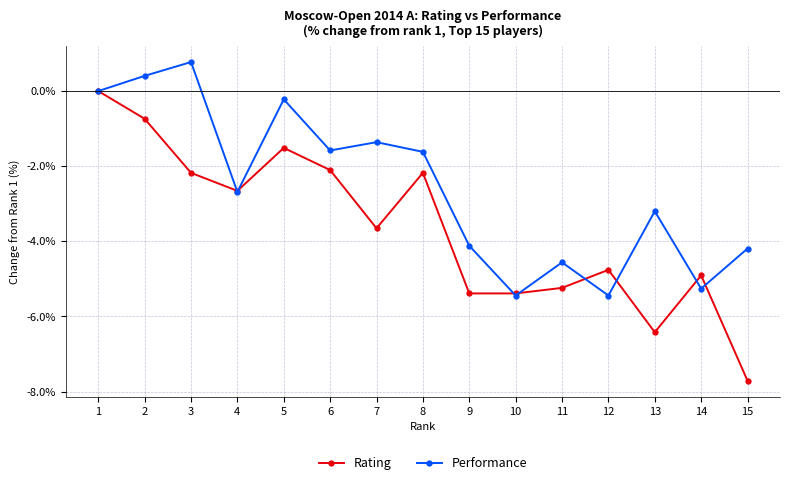

What is the difference between the second highest and minimum values in the Rating series?

7.0